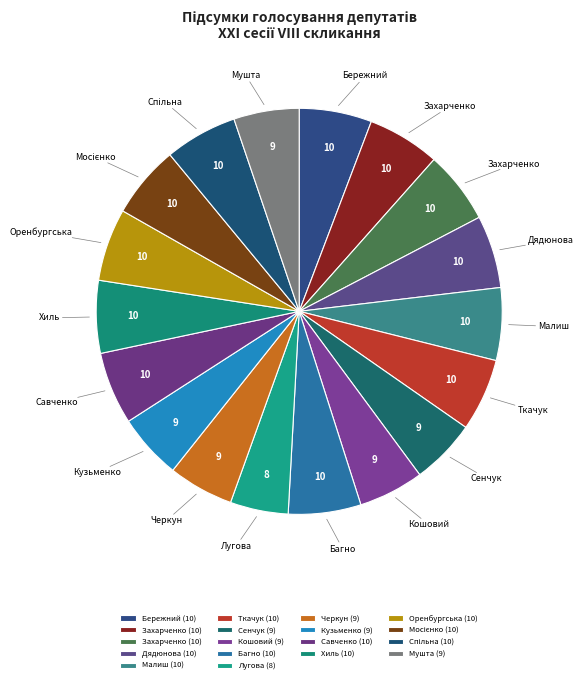

Which category has the biggest portion of the pie?

Бережний Віктор Олександрович